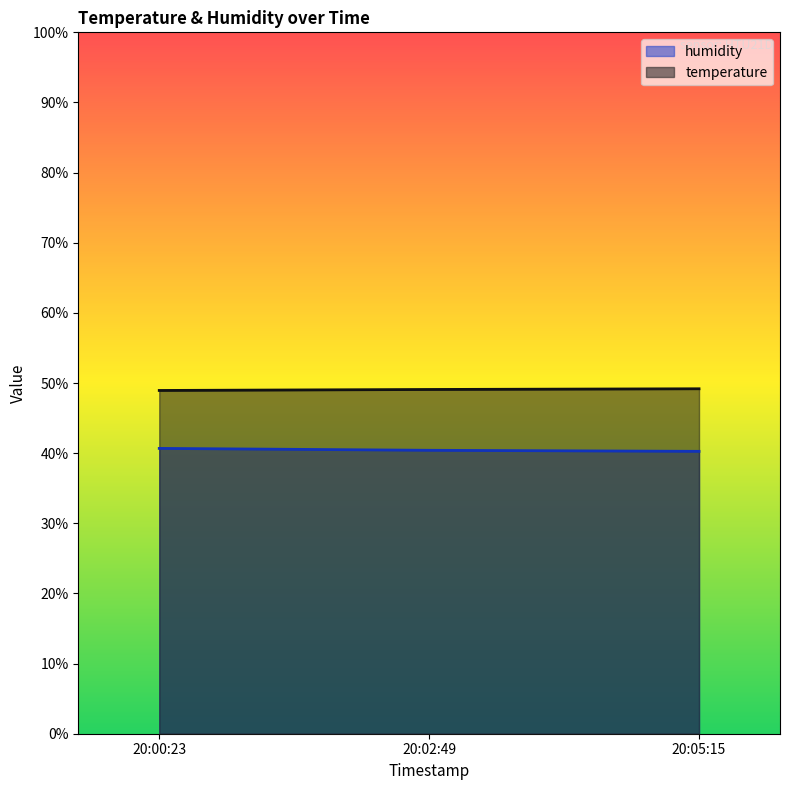

The value of humidity at 20:05:15 is 40.3. True or false?

True